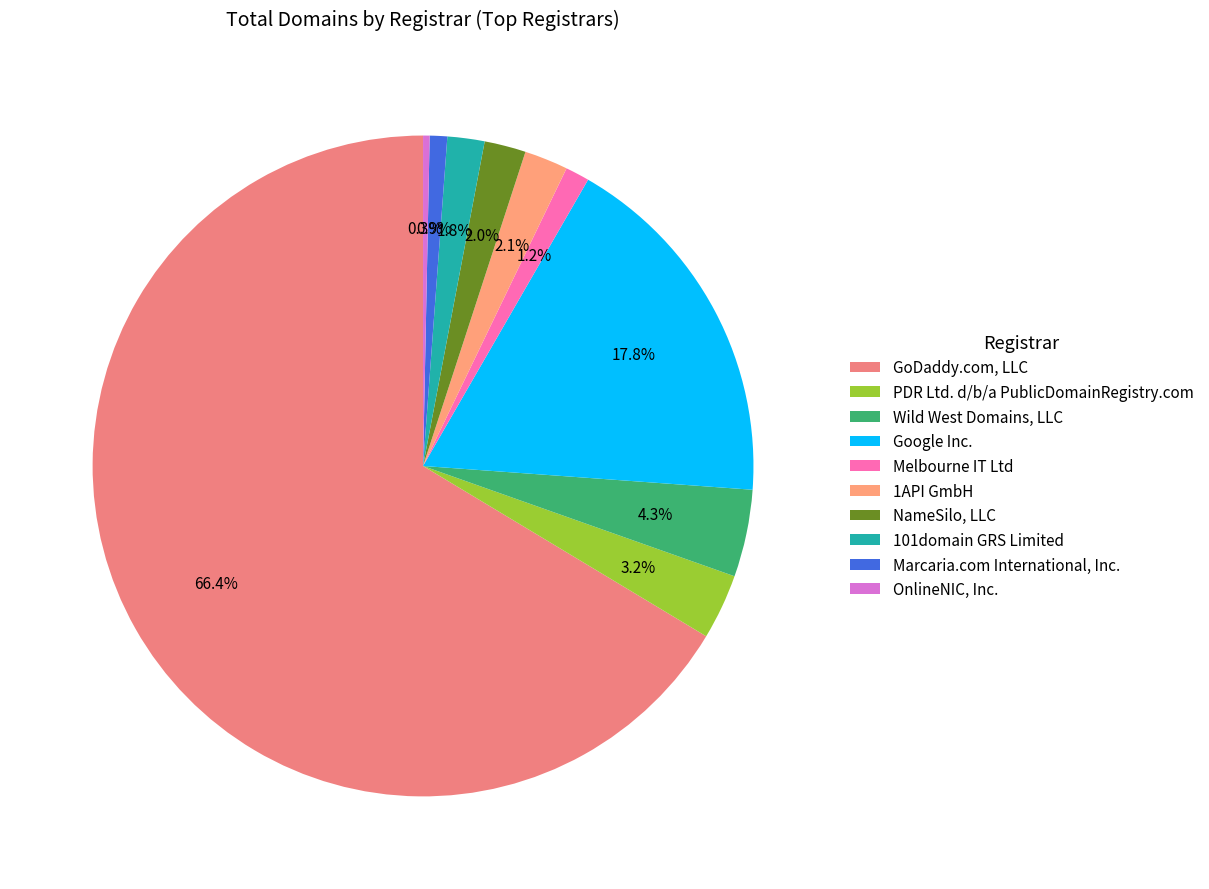

Which slice represents more than half of the pie?

GoDaddy.com, LLC